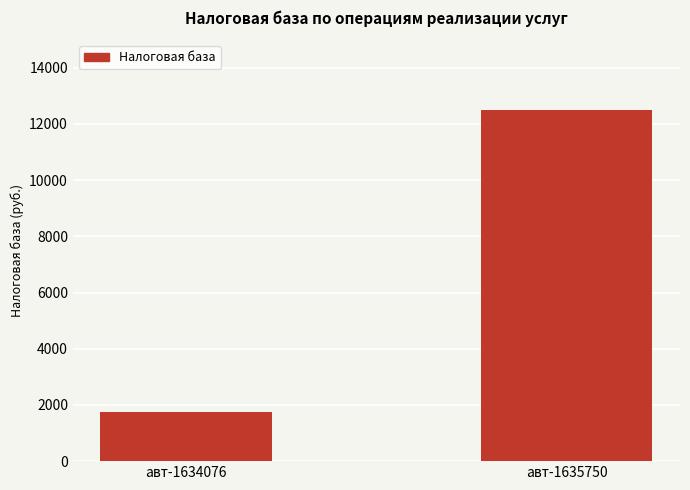

Does the chart contain stacked bars?

No